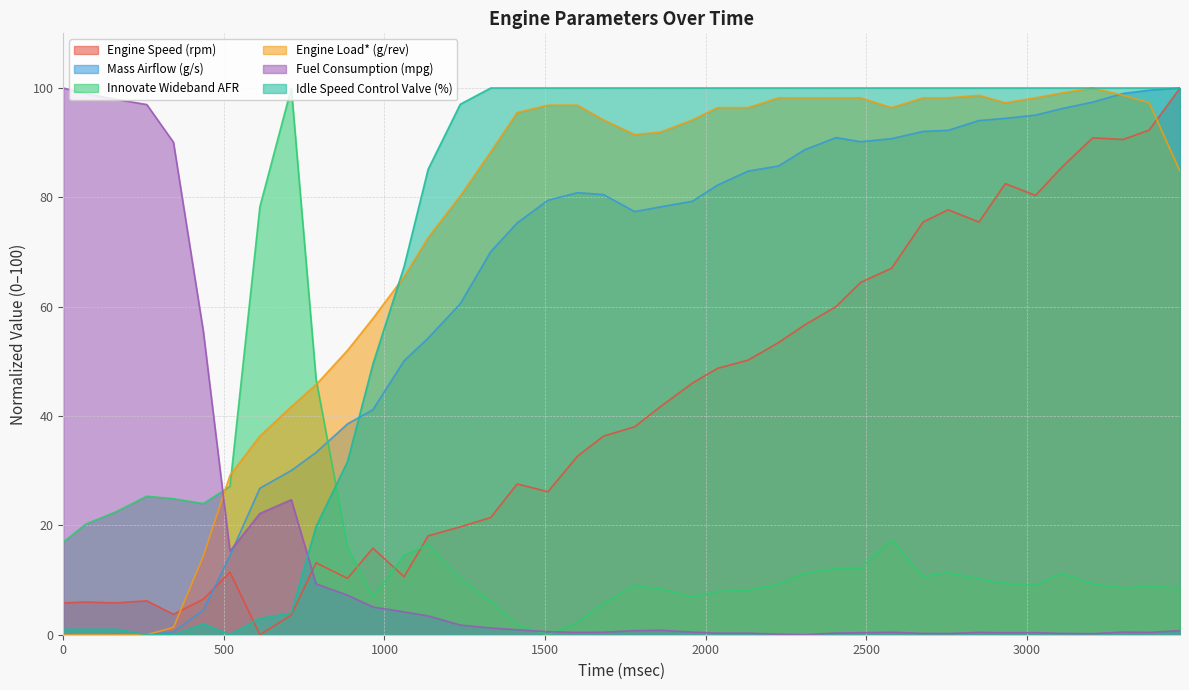

What is the average value of the Engine Load* (g/rev) series?

72.5